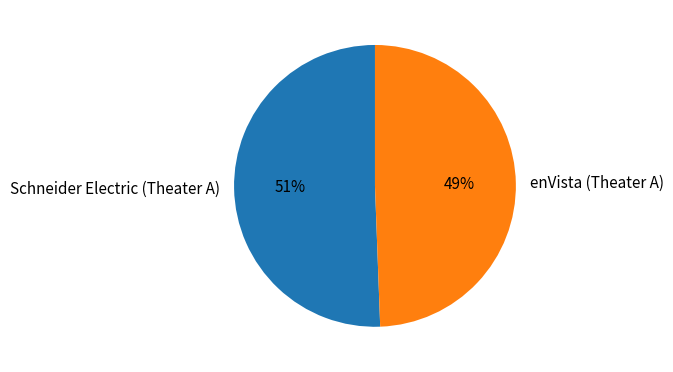

Is there any slice that represents more than half of the pie?

Yes